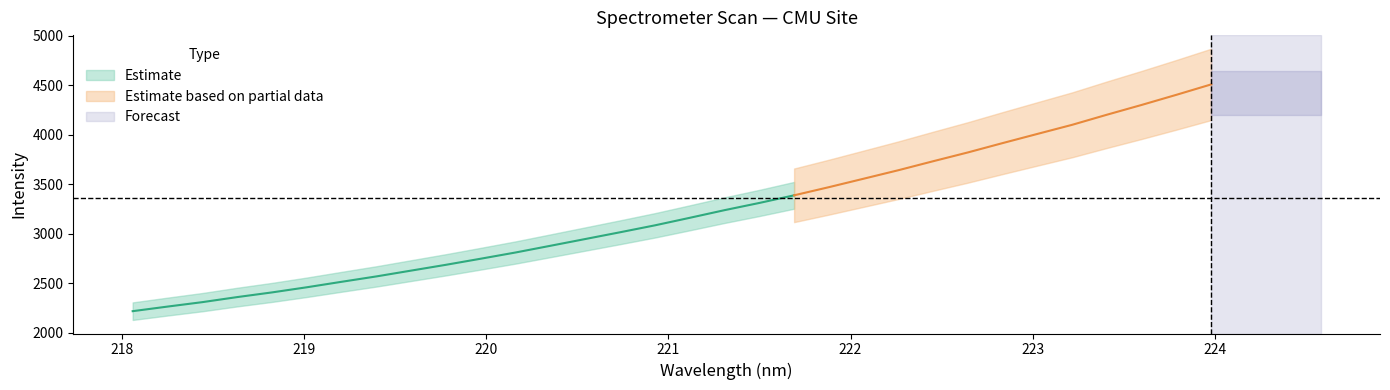

Which has a higher value, 221.6902 or 219.589?

221.6902